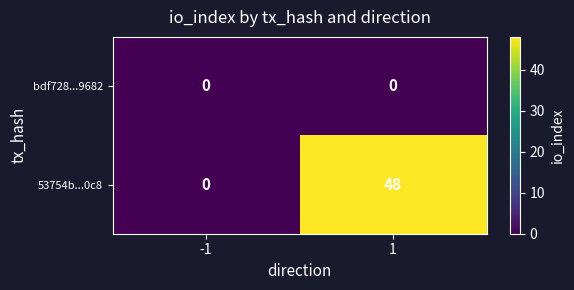

Reading left to right, what are all the values shown in this chart?

bdf728...9682: -1=0	1=0
53754b...0c8: -1=0	1=48